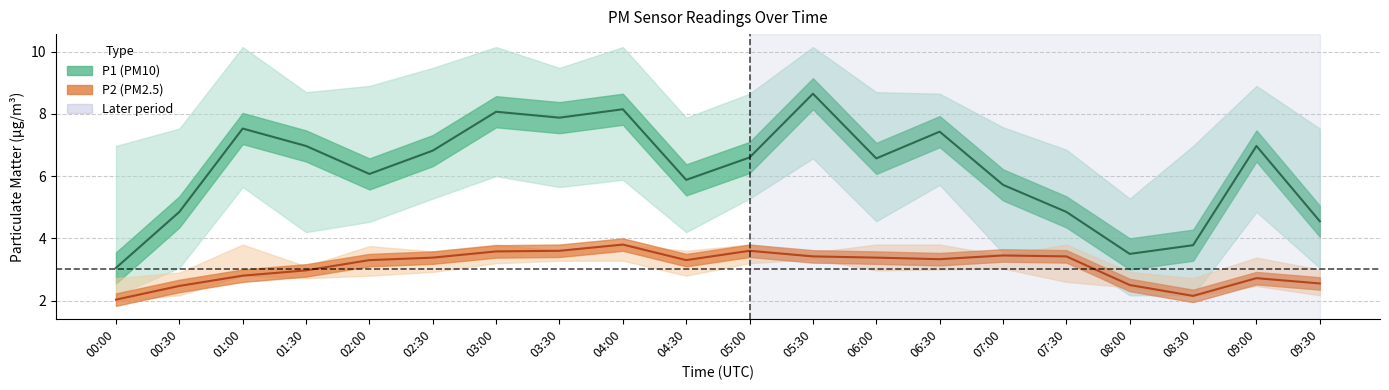

Is this an area chart (filled region under the line)?

No